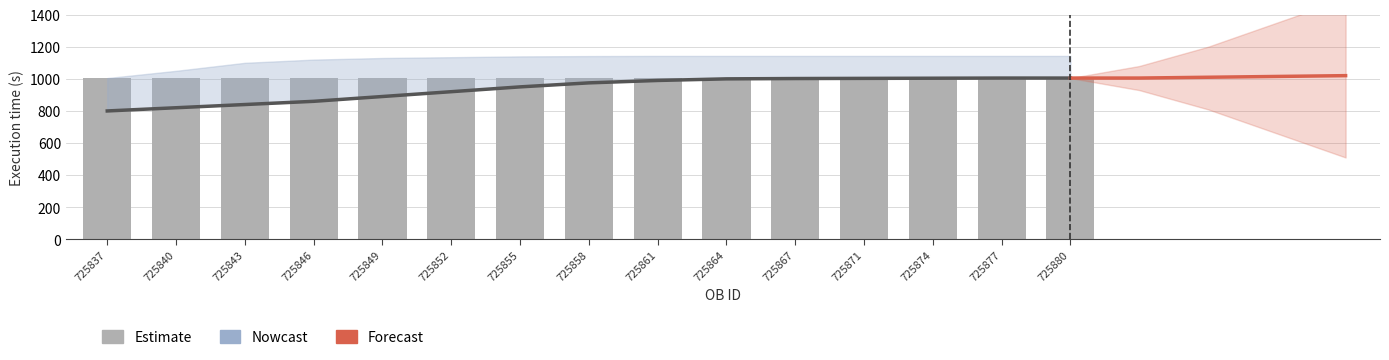

At how many categories does at least one series exceed 893?

15